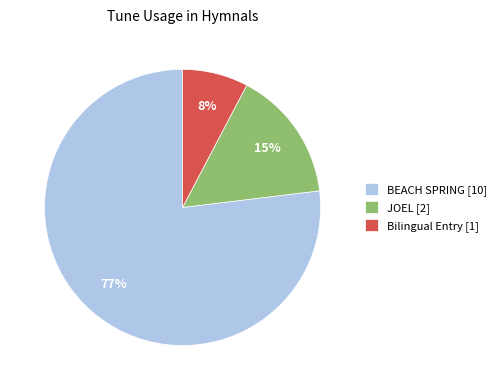

How many segments does this pie chart have?

3